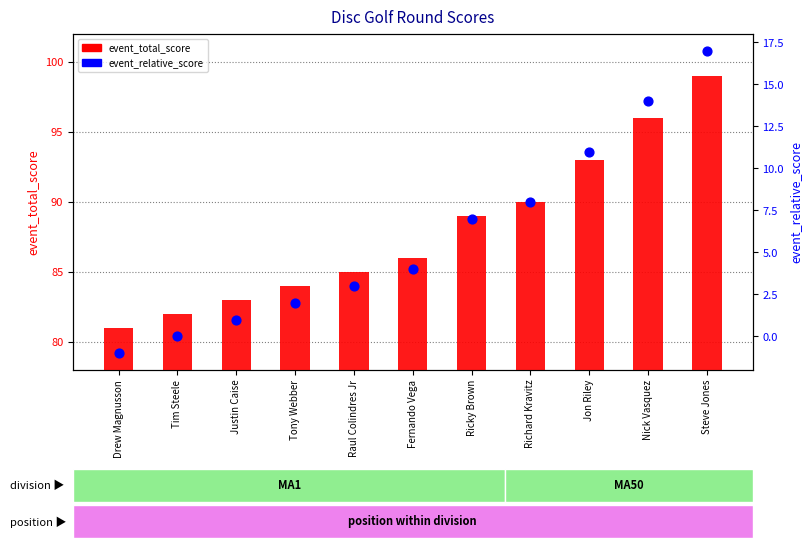

Which series reaches the maximum Y coordinate?

event_total_score